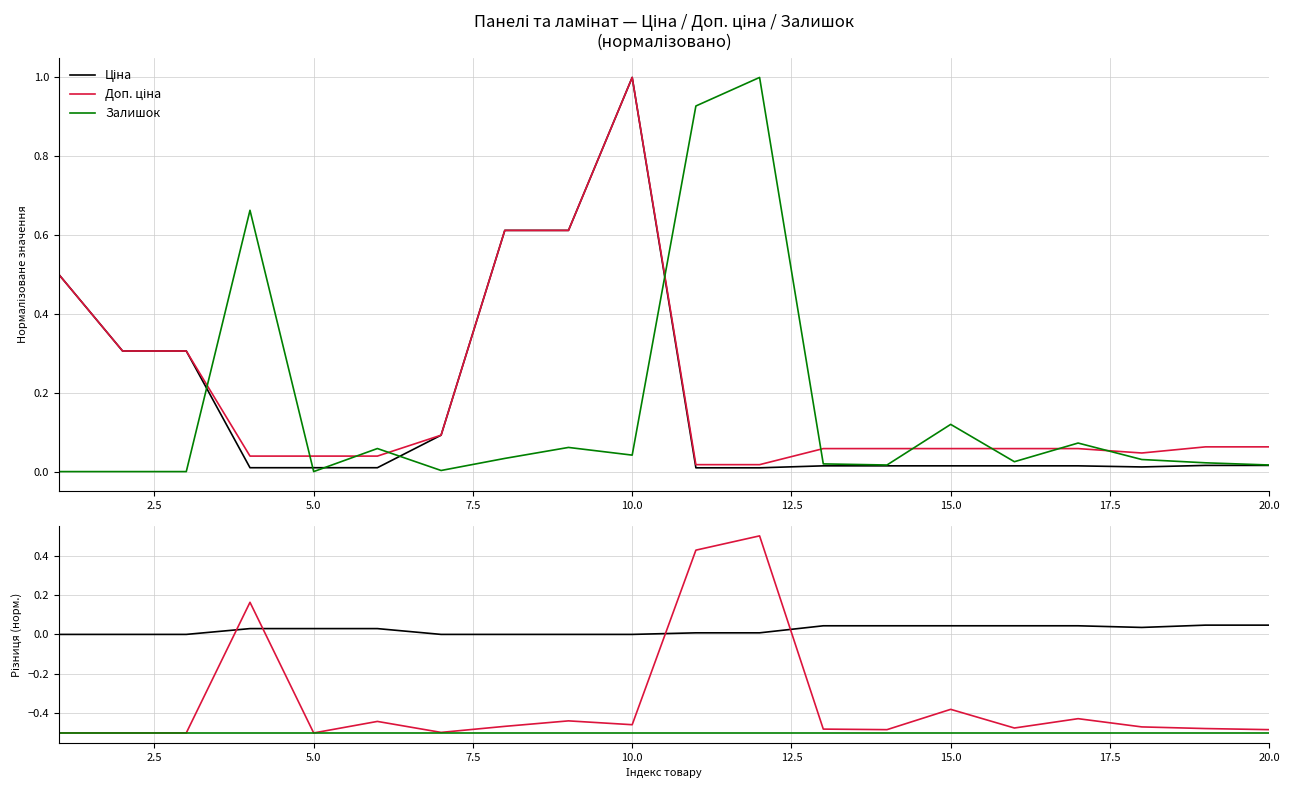

What is the difference between the maximum and second lowest values in the Ціна series?

1.0